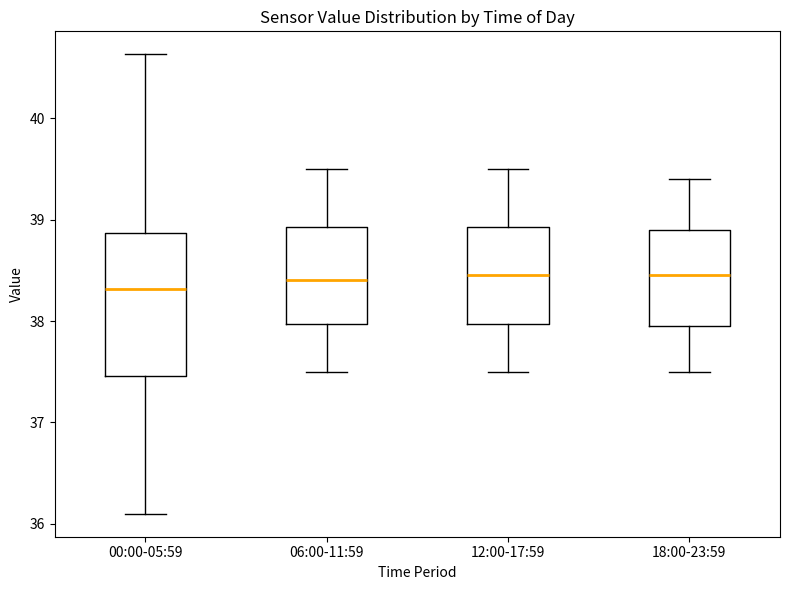

Which box is the tallest, from its lower edge to its upper edge?

00:00-05:59